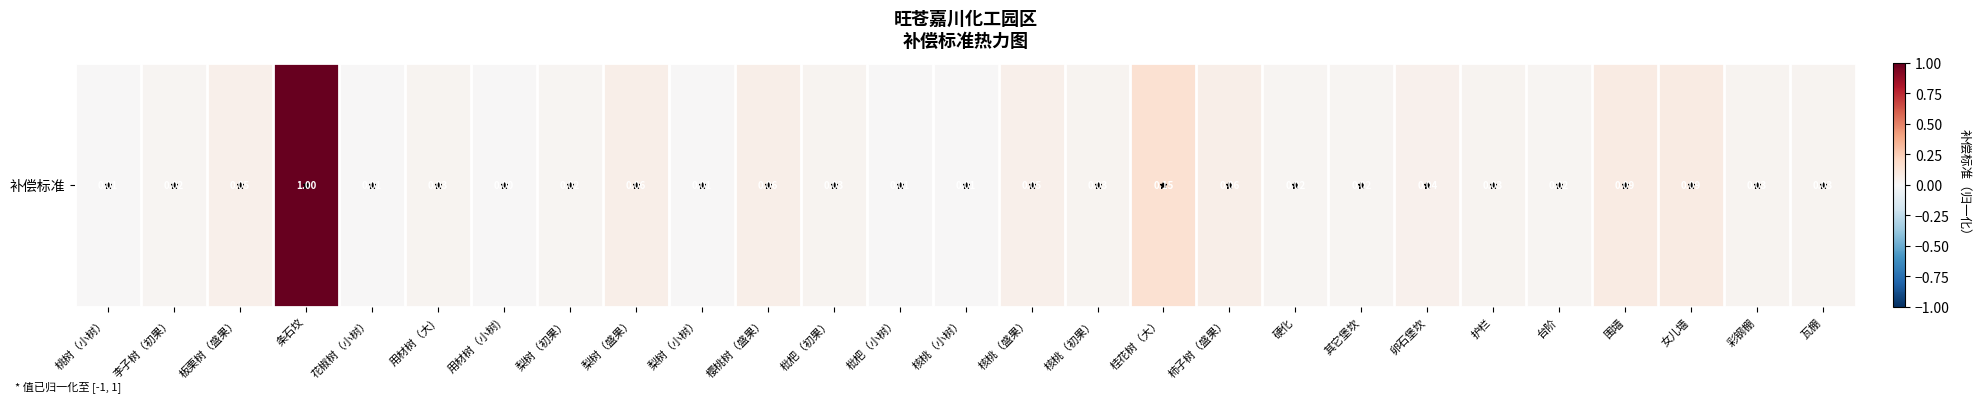

Rank the categories by value from lowest to highest.

用材树（小树), 桃树（小树）, 花椒树（小树）, 梨树（小树）, 枇杷（小树）, 核桃（小树）, 硬化, 台阶, 其它堡坎, 李子树（初果）, 梨树（初果）, 用材树（大), 护栏, 枇杷（初果）, 核桃（初果）, 彩钢棚, 瓦棚, 卵石堡坎, 板栗树（盛果）, 核桃（盛果）, 梨树（盛果）, 樱桃树（盛果）, 柿子树（盛果）, 围墙, 女儿墙, 桂花树（大）, 条石坟